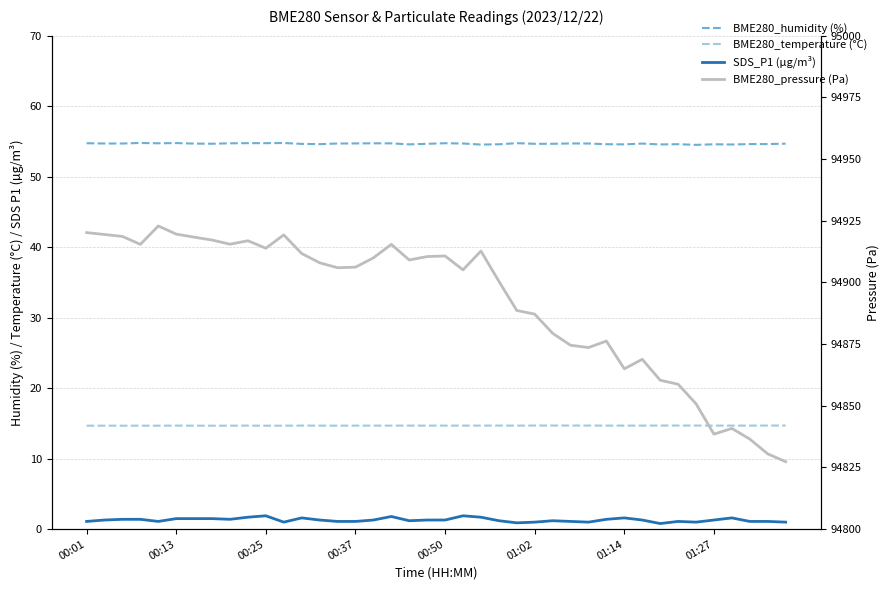

Is this an area chart (filled region under the line)?

No